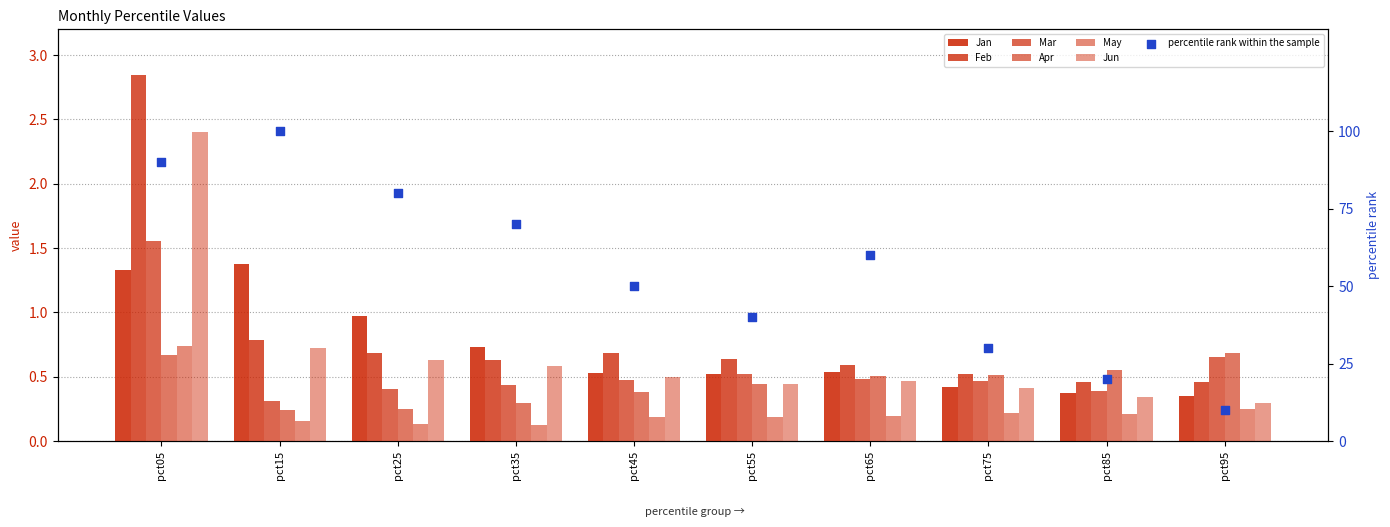

At which category is the sum across all series the highest?

pct05